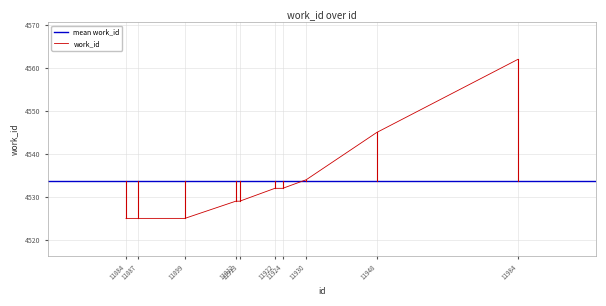

What value does the data have at 11984, to the nearest 10?

4560